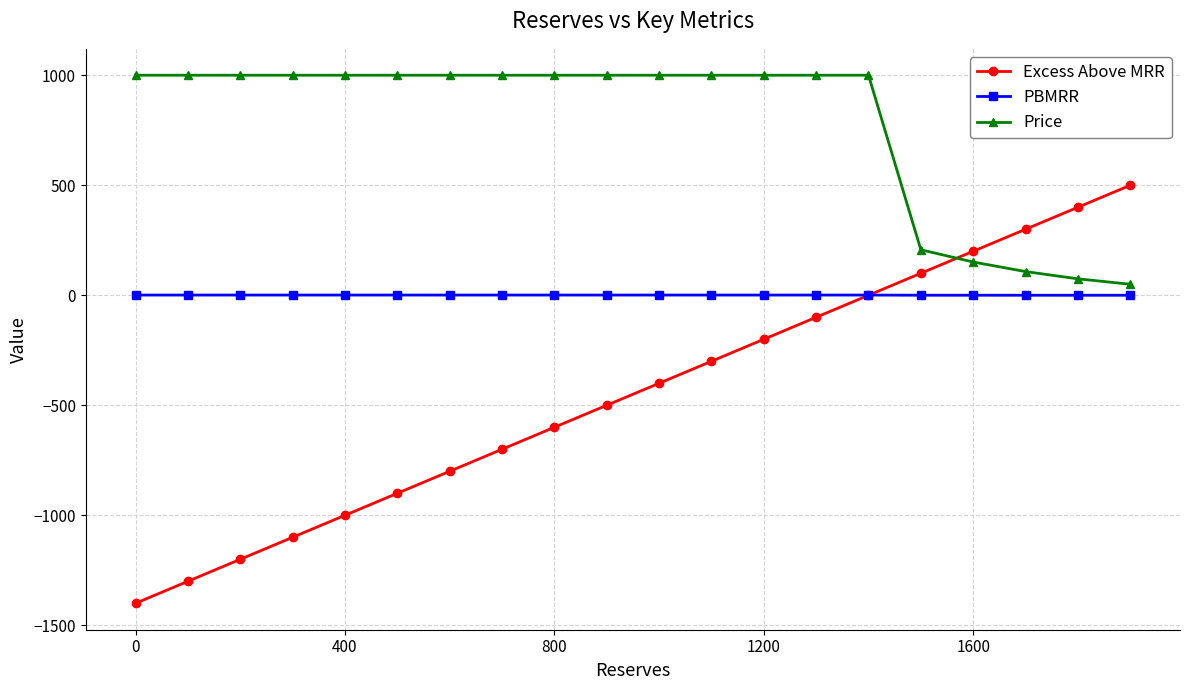

Which series has the widest spread of values?

Excess Above MRR